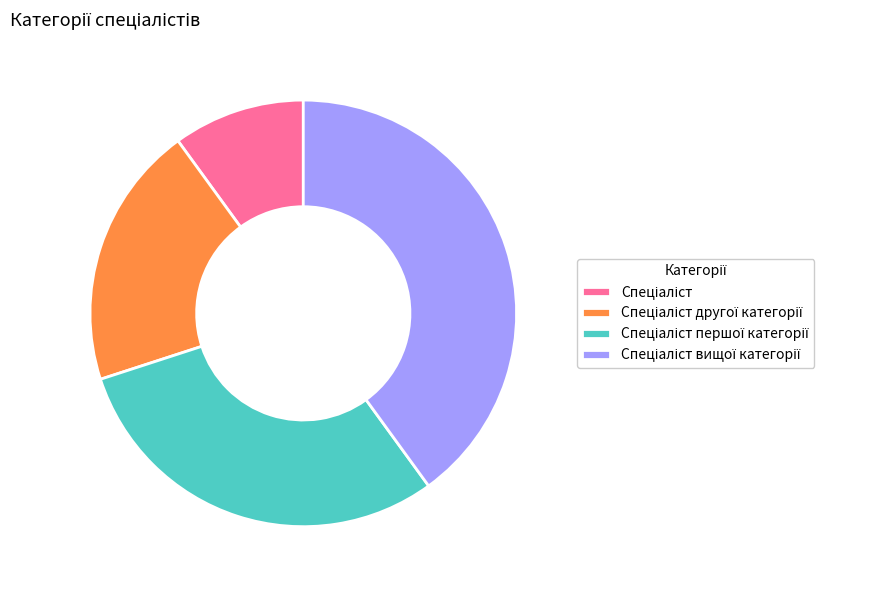

Does any single category account for the majority?

No